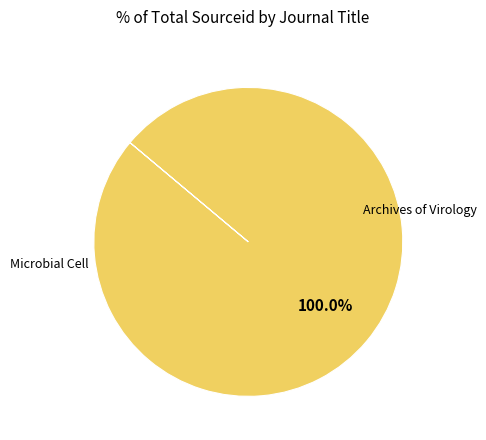

How many slices are in this pie chart?

2